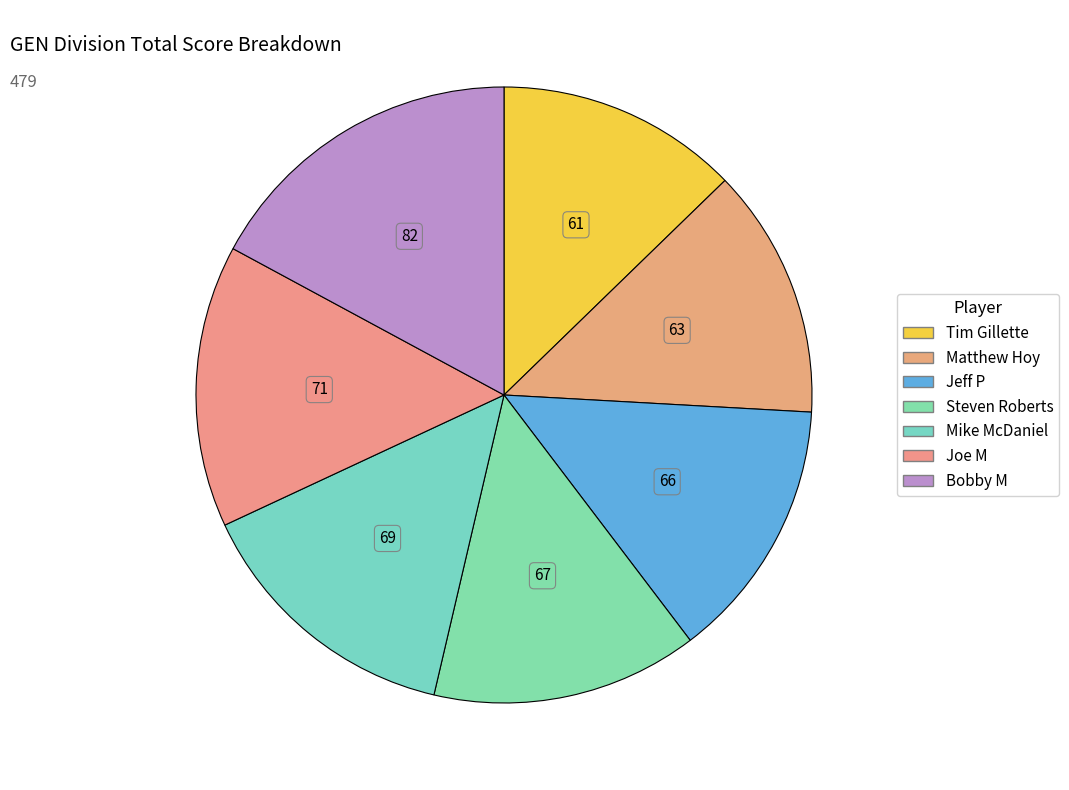

What is the ratio of the value at Mike McDaniel to the value at Tim Gillette?

1.1